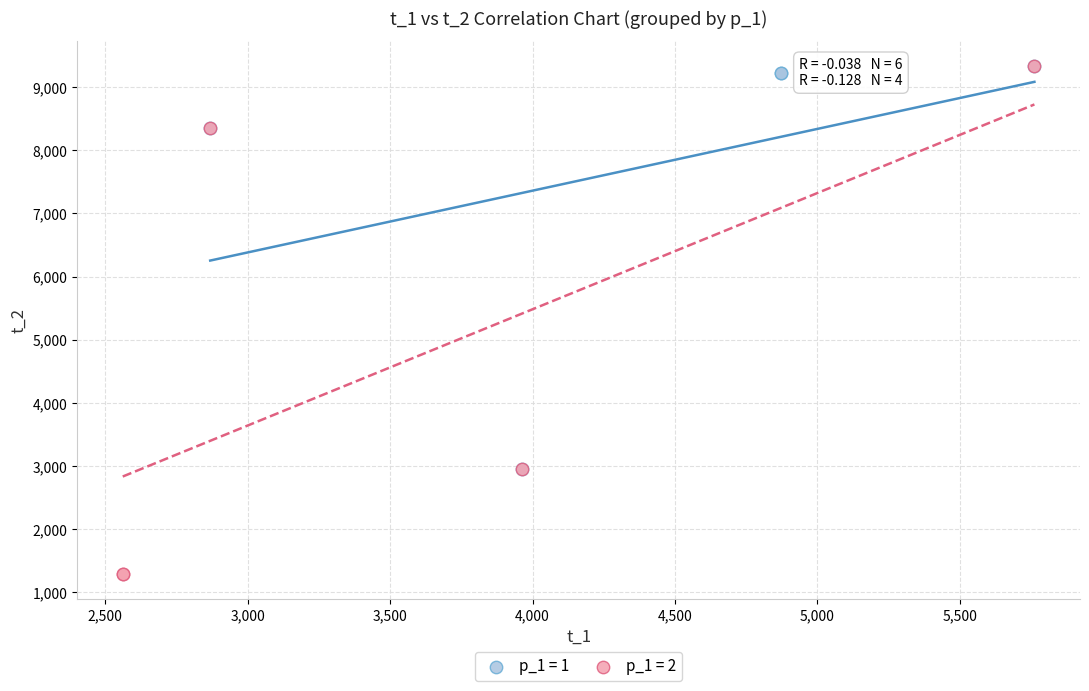

Which series has the largest Y range (max minus min)?

p_1 = 2